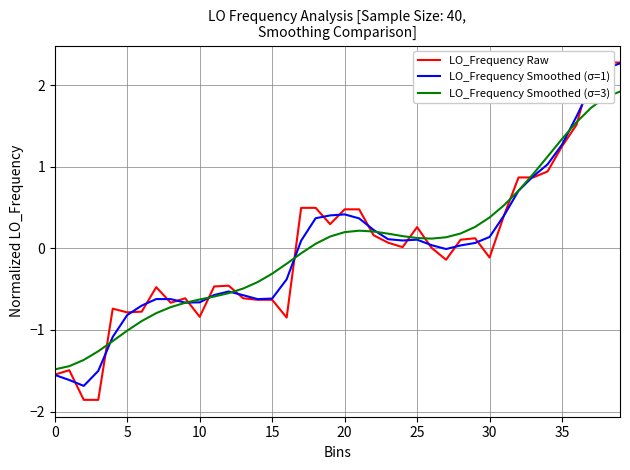

What are all the series names shown in the legend?

LO_Frequency Raw, LO_Frequency Smoothed (σ=1), LO_Frequency Smoothed (σ=3)